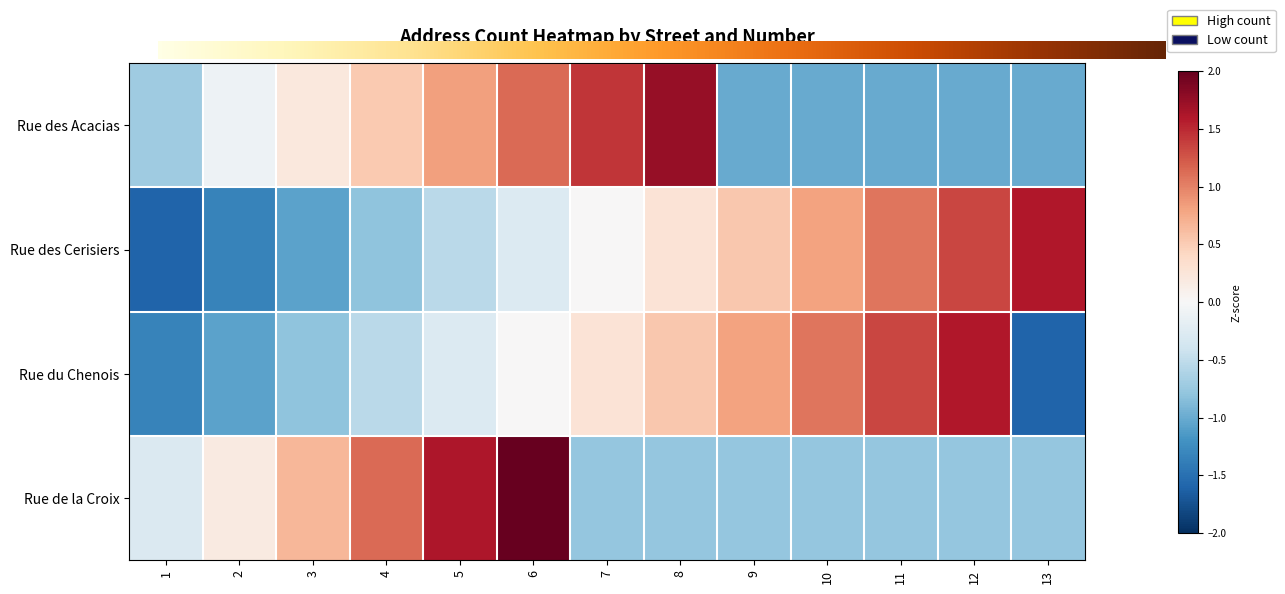

What is the difference between the second highest and second lowest values in the Rue des Acacias series?

2.4